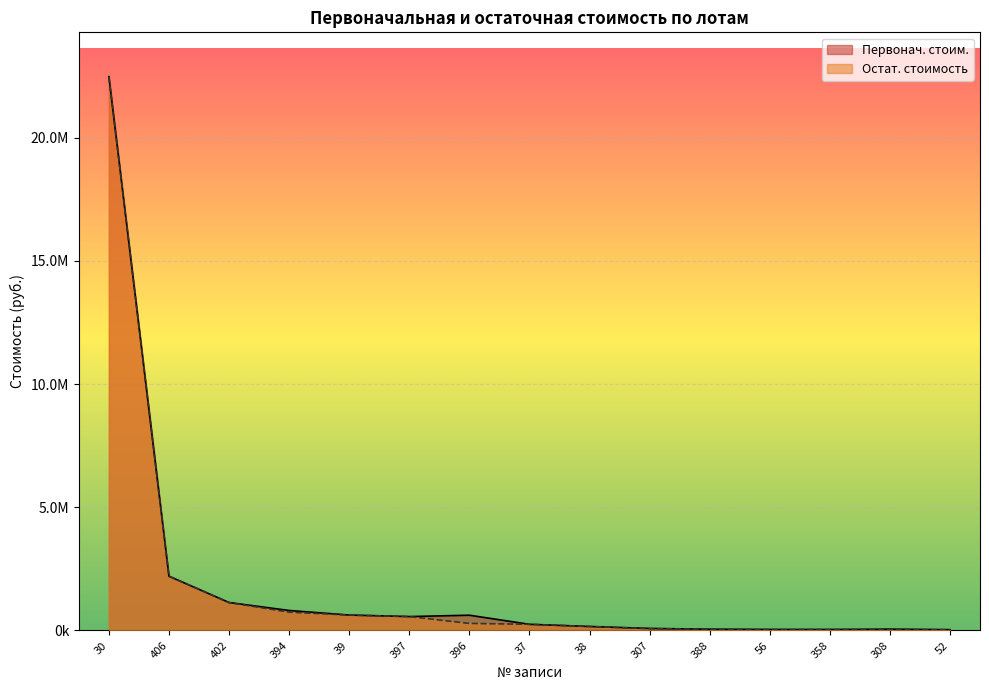

True or false: Остат. стоимость and Первонач. стоим. intersect in this chart.

False